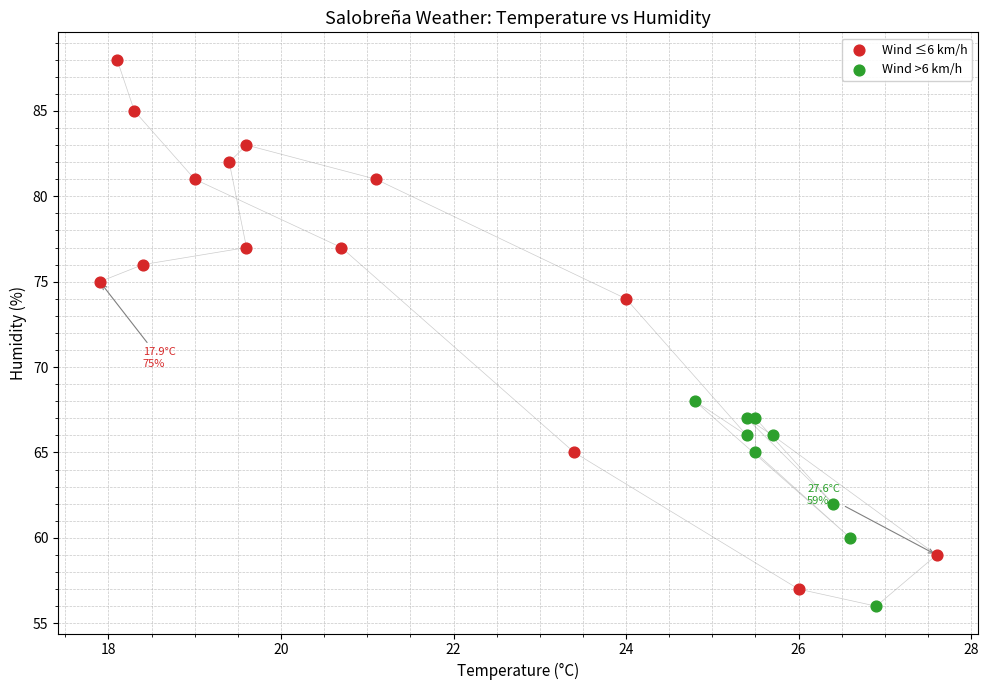

Which series contains the highest Y value?

Wind ≤6 km/h